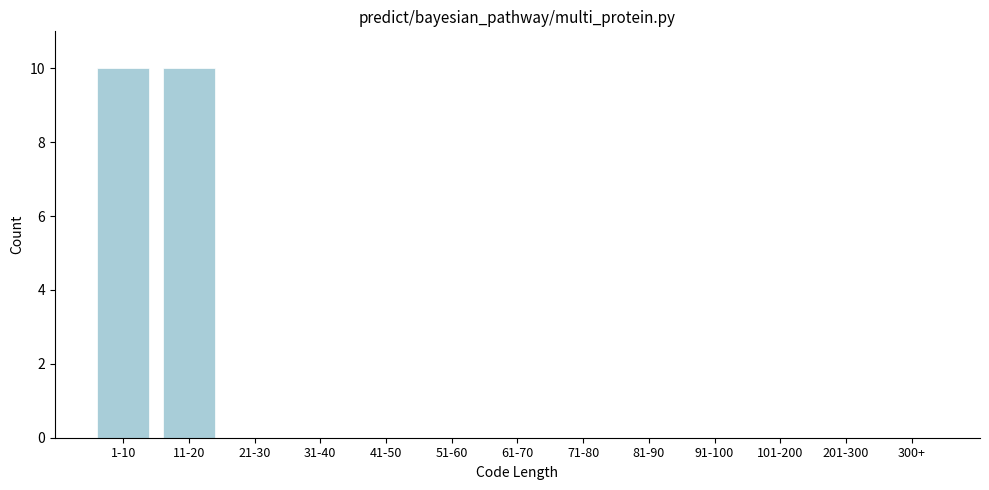

Reading right to left, extract all data points from this chart.

300+=0	201-300=0	101-200=0	91-100=0	81-90=0	71-80=0	61-70=0	51-60=0	41-50=0	31-40=0	21-30=0	11-20=10	1-10=10